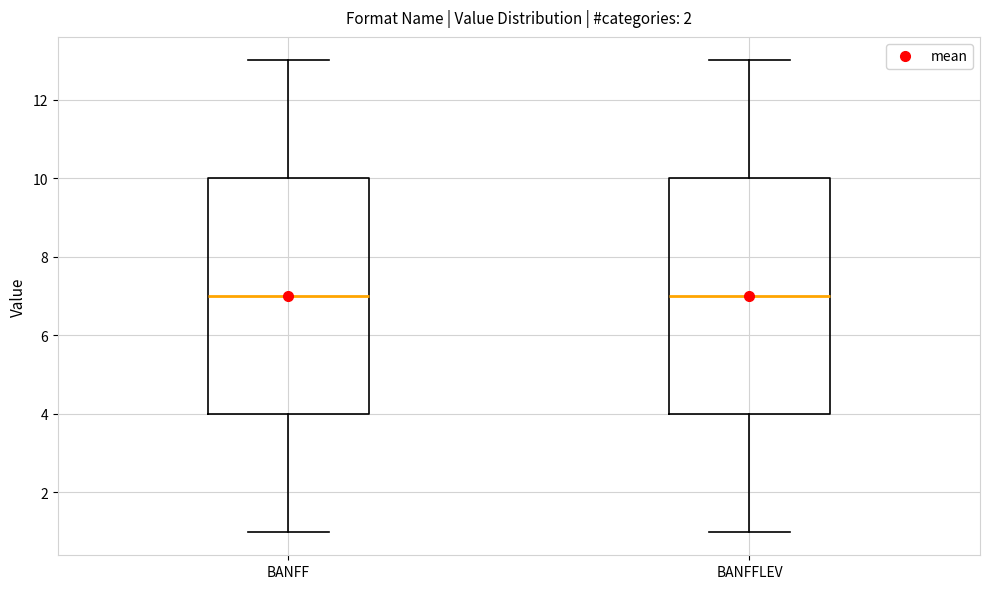

Where does the lower whisker of the box for BANFF end on the y-axis? The values are not printed on the chart, so give them approximately, as read against the axis.

1